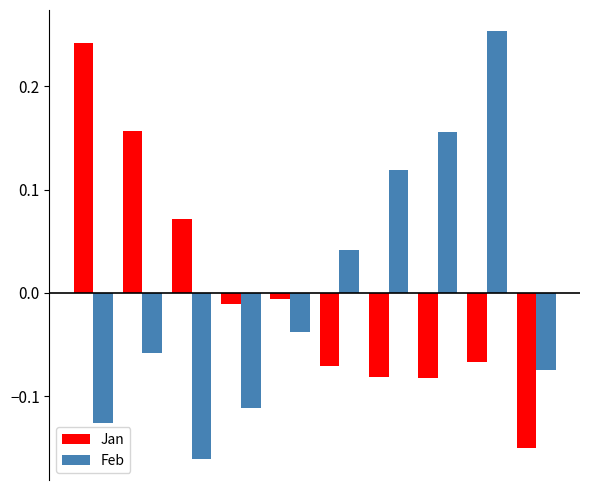

What is the difference between the maximum and minimum values in the Feb series?

0.4